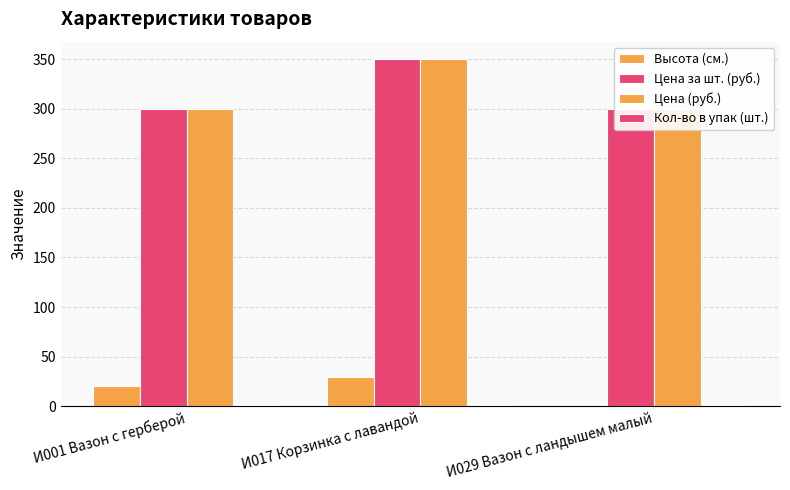

Reading left to right, extract all data points from this chart.

Высота (см.): И001 Вазон с герберой=20	И017 Корзинка с лавандой=30	И029 Вазон с ландышем малый=0
Цена за шт. (руб.): И001 Вазон с герберой=300	И017 Корзинка с лавандой=350	И029 Вазон с ландышем малый=300
Цена (руб.): И001 Вазон с герберой=300	И017 Корзинка с лавандой=350	И029 Вазон с ландышем малый=300
Кол-во в упак (шт.): И001 Вазон с герберой=1	И017 Корзинка с лавандой=1	И029 Вазон с ландышем малый=1